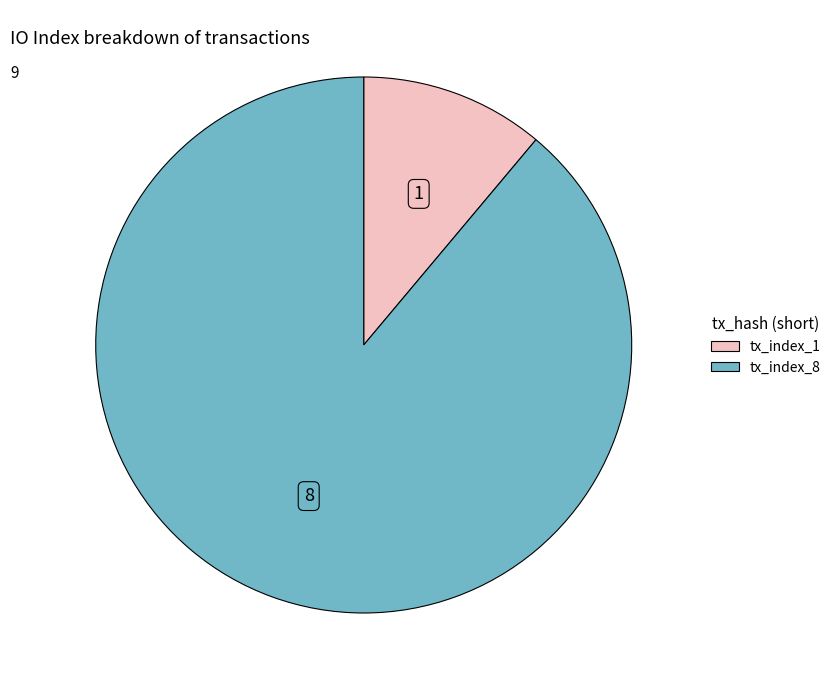

What is the ratio of the value at tx_index_8 to the value at tx_index_1?

8.0